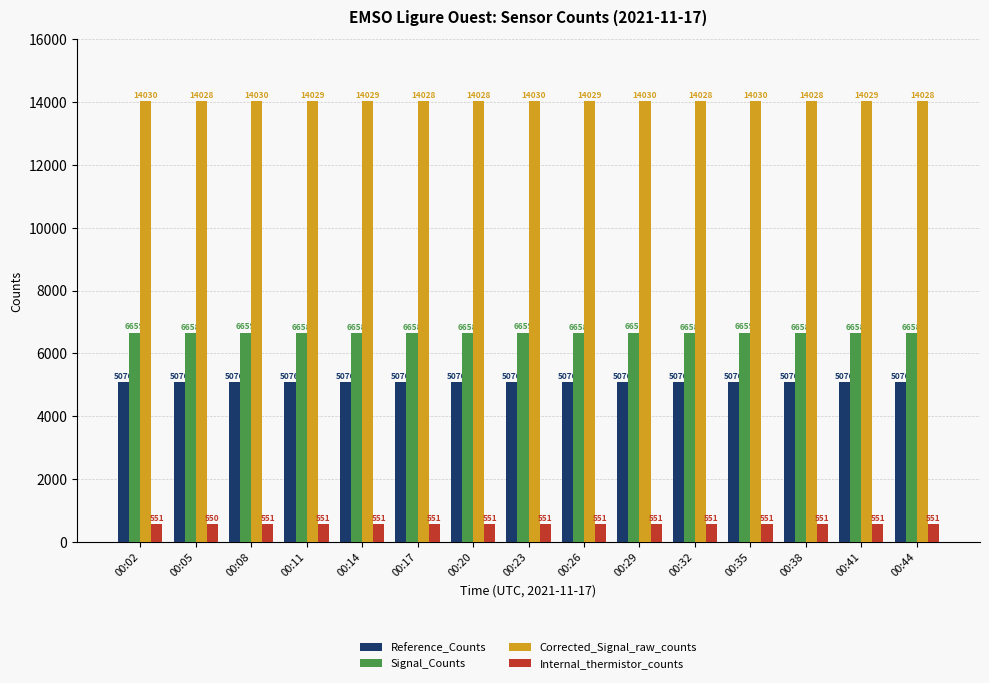

Which series has the widest spread of values?

Corrected_Signal_raw_counts